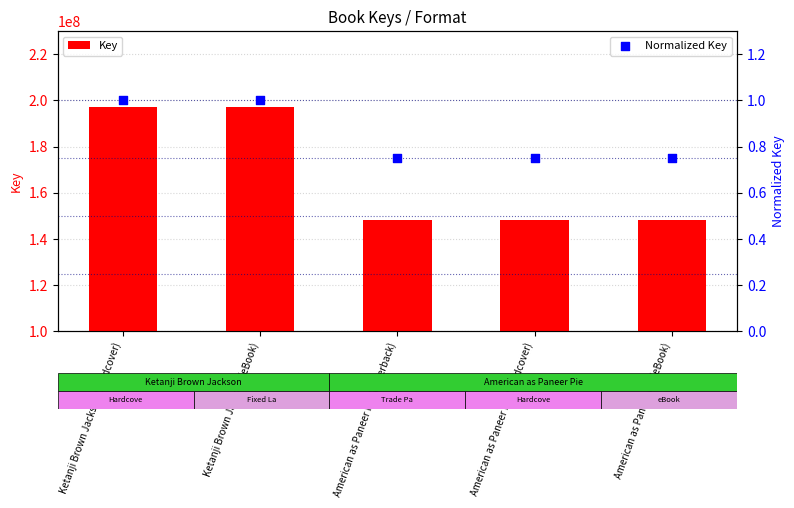

Is the value of Normalized Key at Ketanji Brown Jackson (Hardcover) greater than the value of Key at American as Paneer Pie (Hardcover)?

No